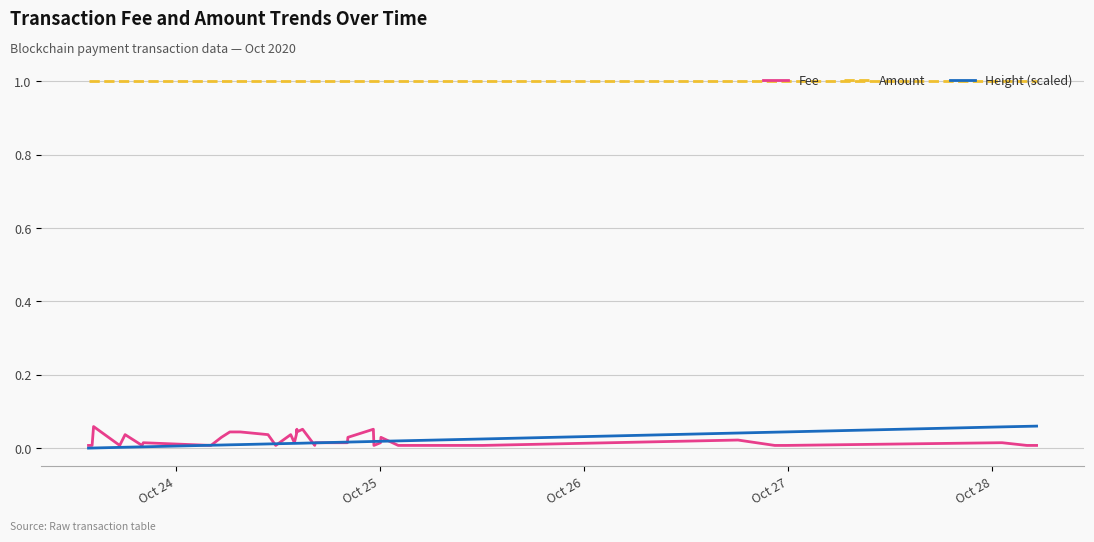

Which series has the widest spread of values?

Height (scaled)